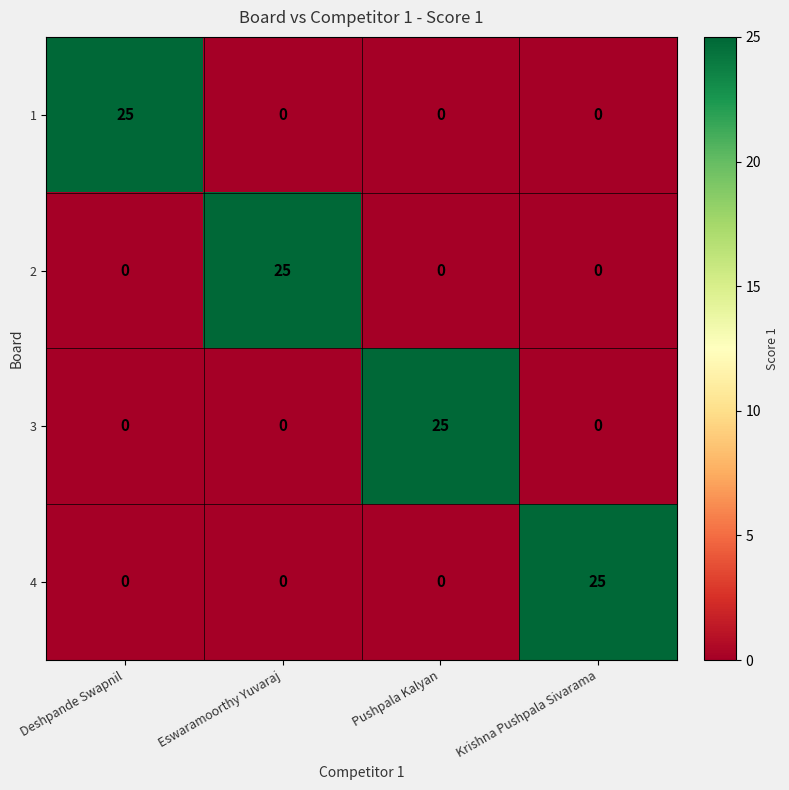

What is the total value across all series at Eswaramoorthy Yuvaraj?

25